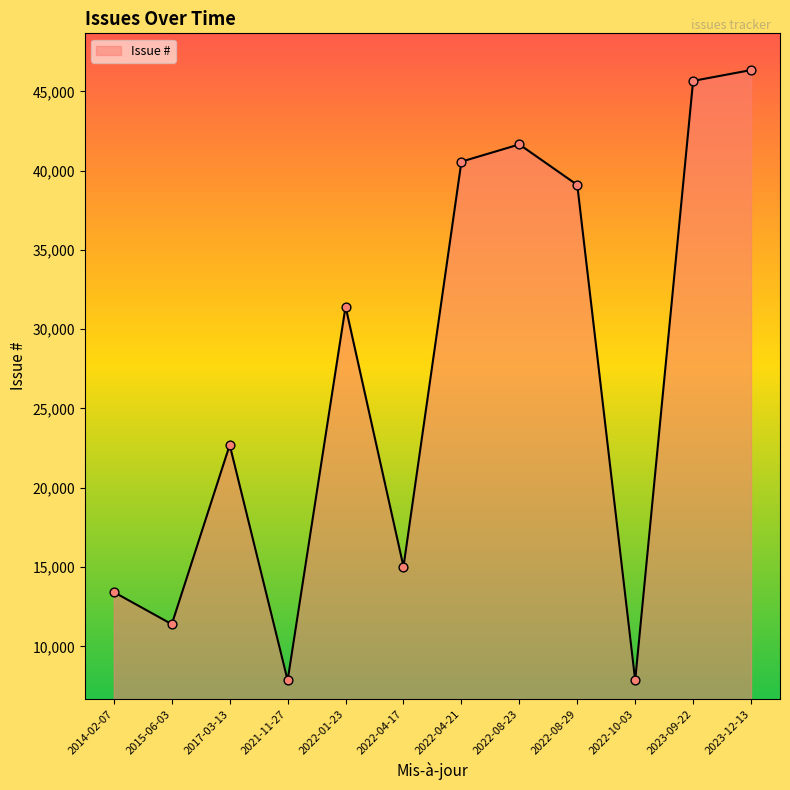

Between 2022-10-03 and 2022-04-17, which is larger?

2022-04-17